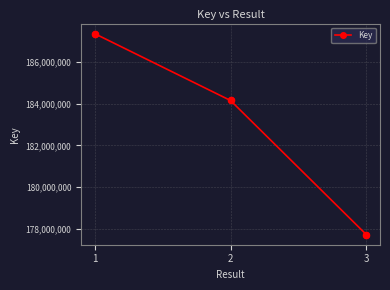

Which has a higher value, 1 or 3?

1